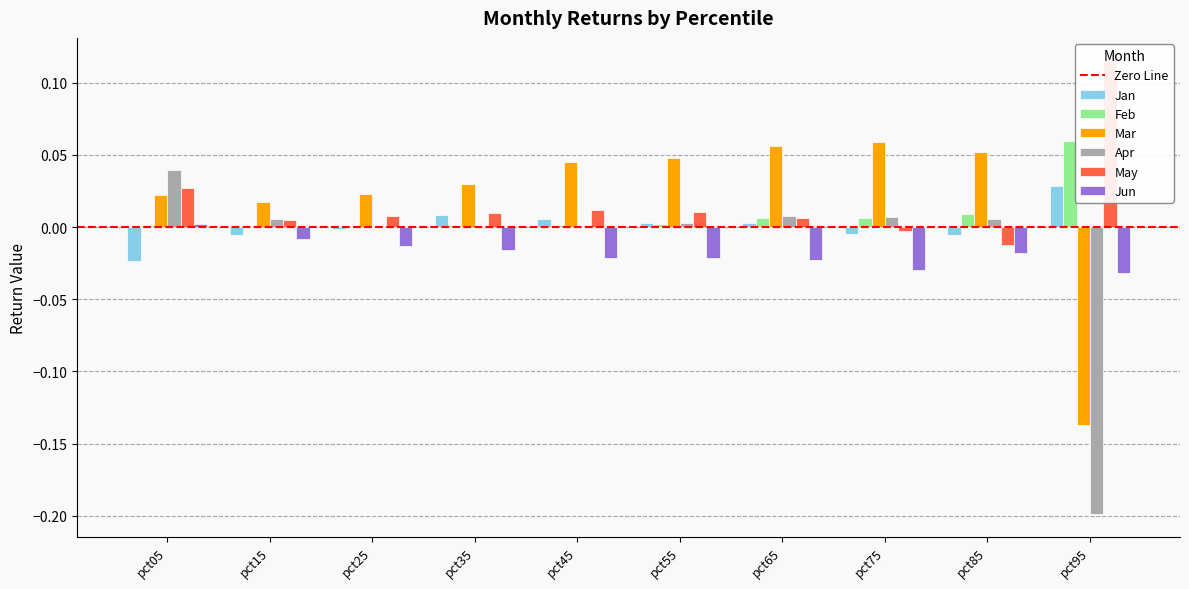

Where is Apr nearest to the value 0?

pct45